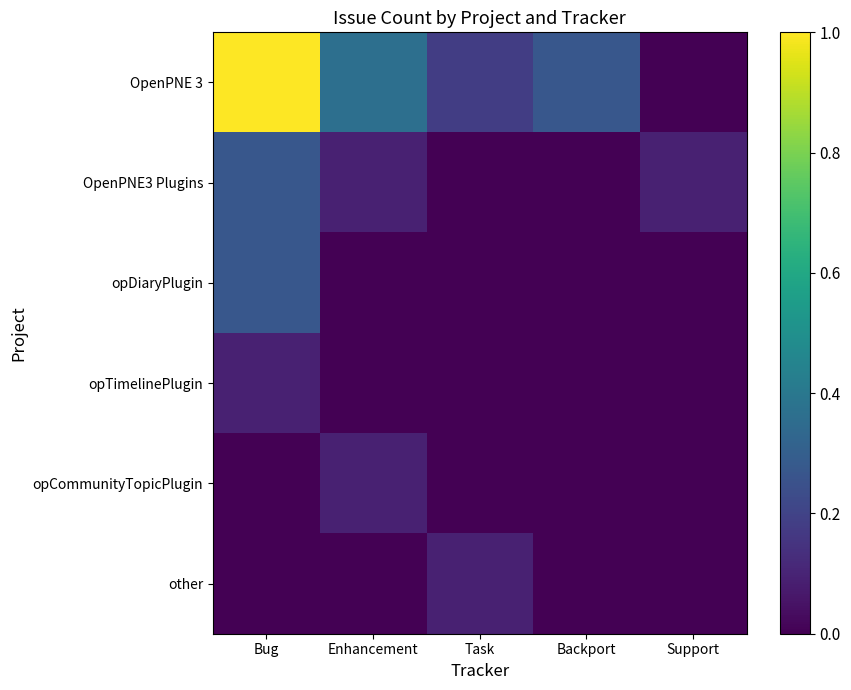

What is the greatest value displayed?

1.0